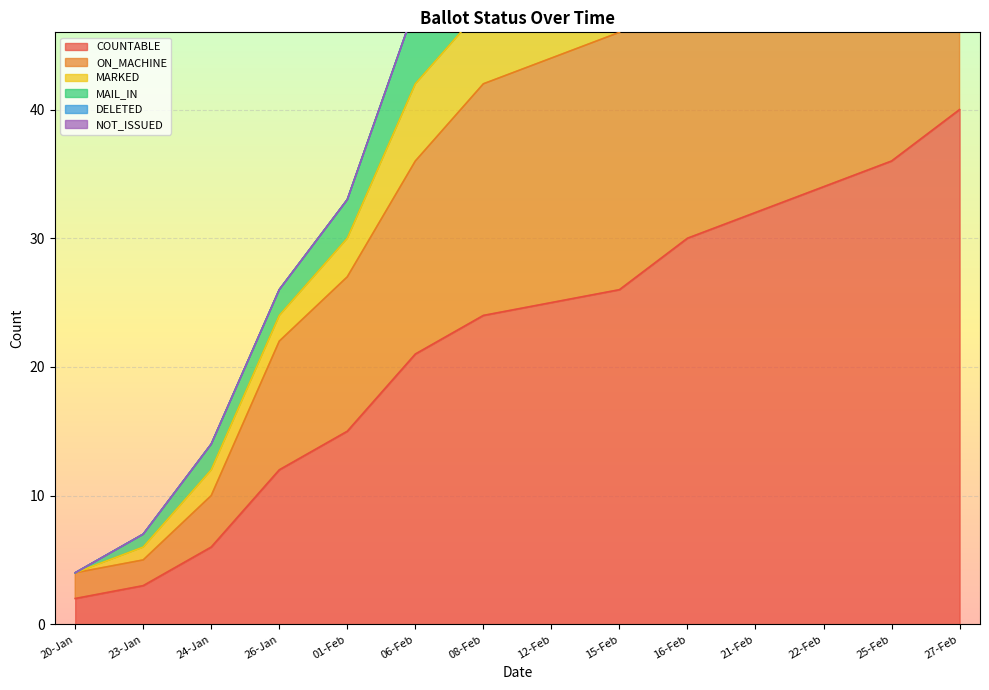

What is the sum of all ON_MACHINE values?

537